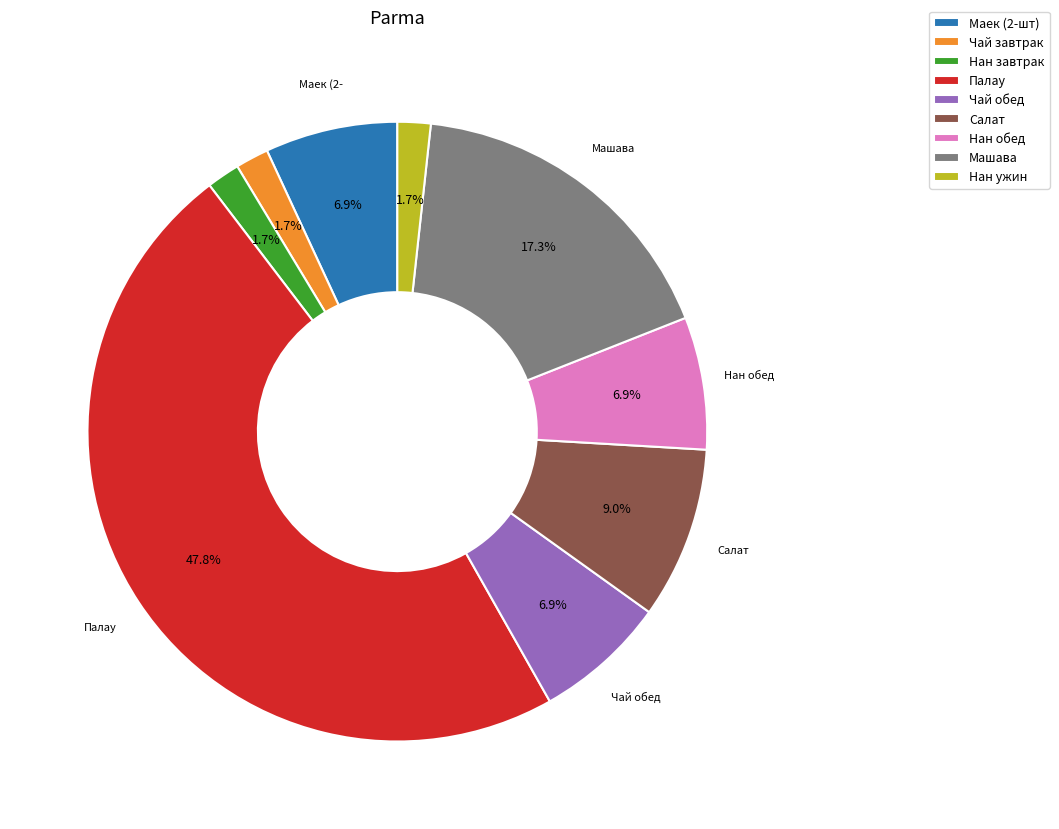

Is there a majority slice in this chart?

No